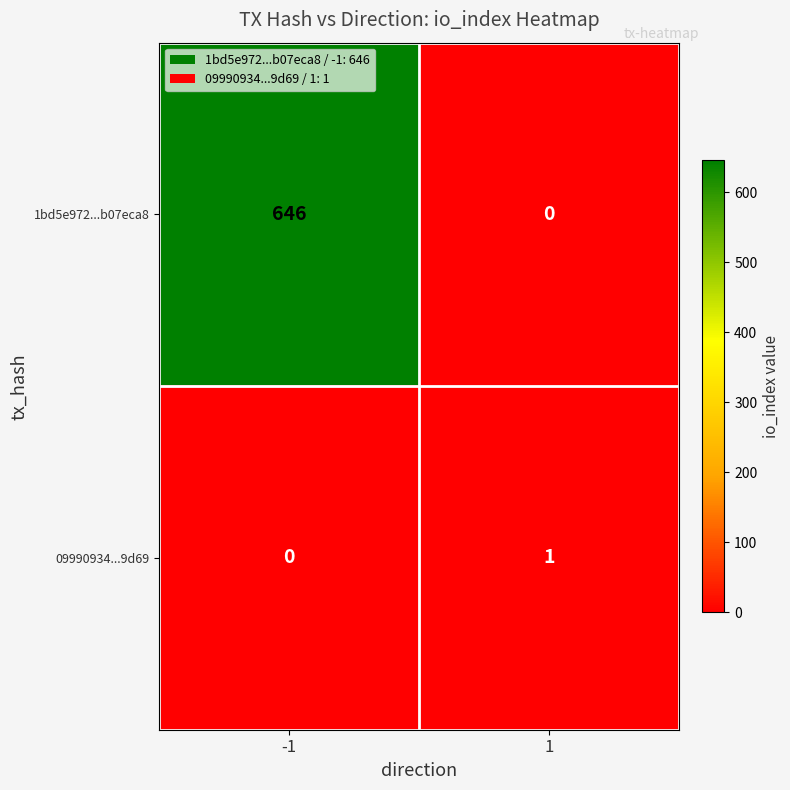

Reading left to right, list all the values displayed in this chart.

1bd5e972...b07eca8: 646	0
09990934...9d69: 0	1